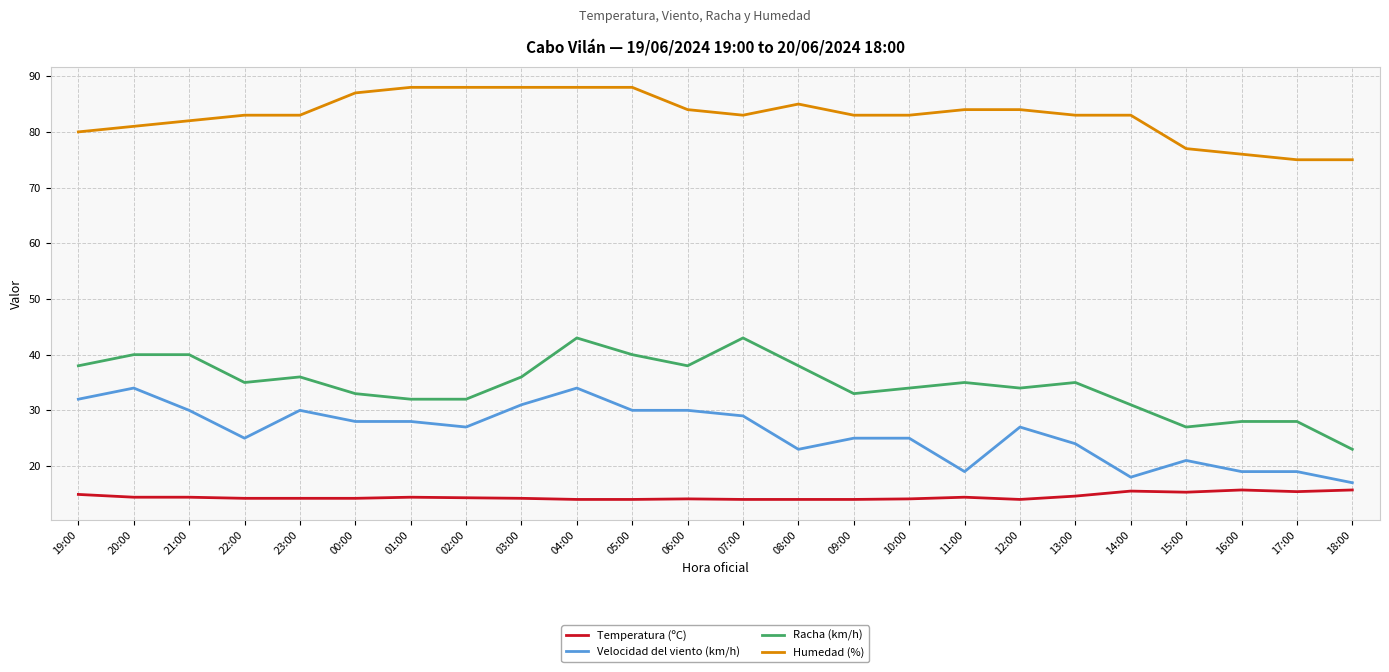

Rank the series at 00:00 from highest to lowest value.

Humedad (%), Racha (km/h), Velocidad del viento (km/h), Temperatura (ºC)